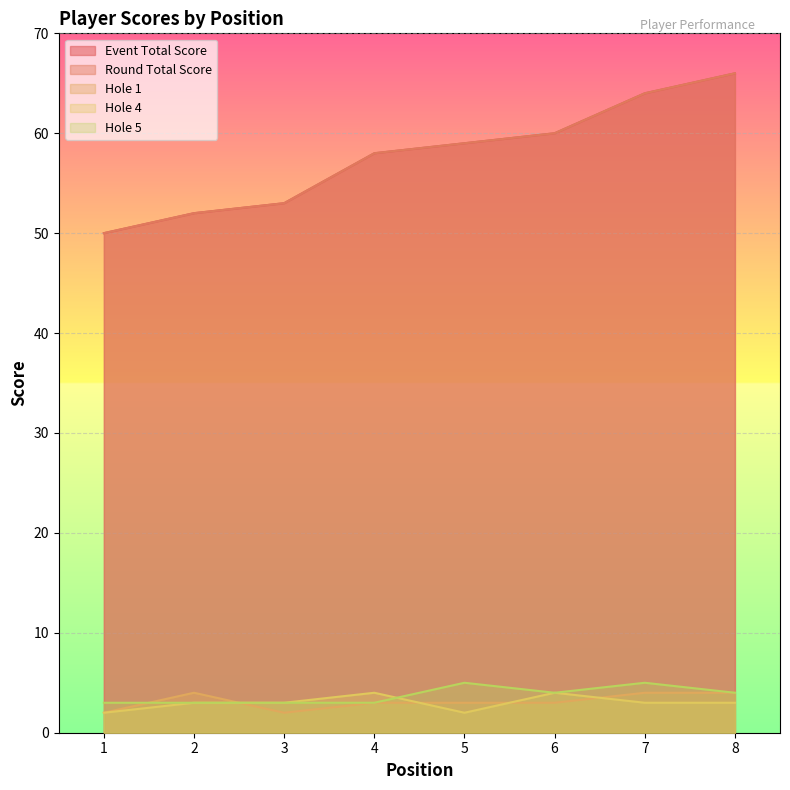

In hole_4, how many points are higher than both neighbors (excluding endpoints)?

2